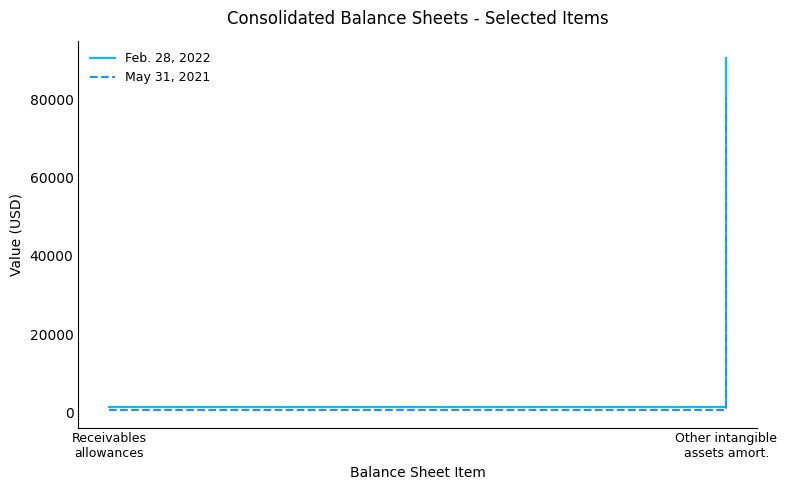

What is the minimum value for May 31, 2021?

608